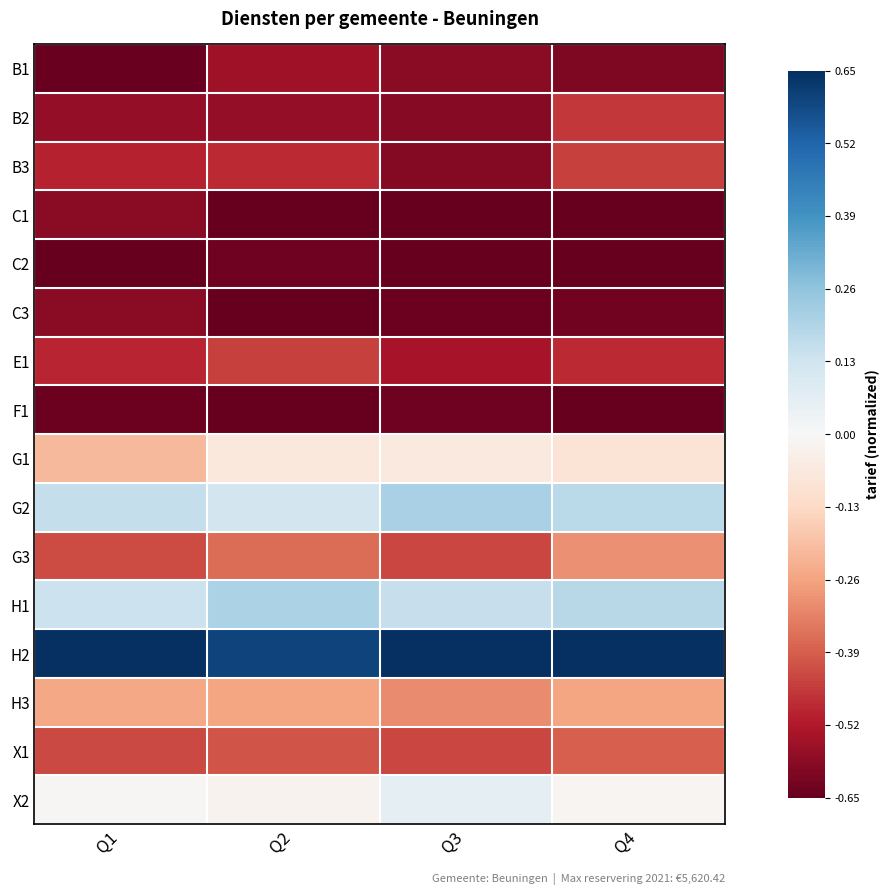

What is the difference between the highest and lowest values at Q2?

1.2